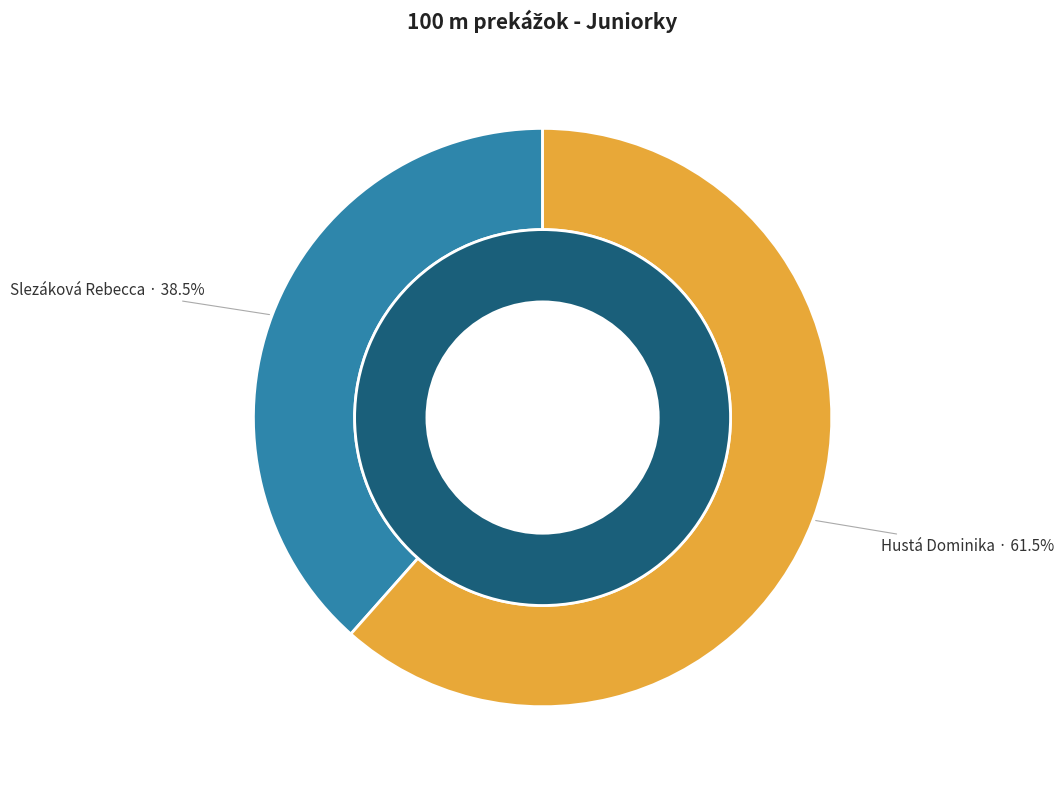

Between Hustá Dominika and Slezáková Rebecca, which is larger?

Hustá Dominika